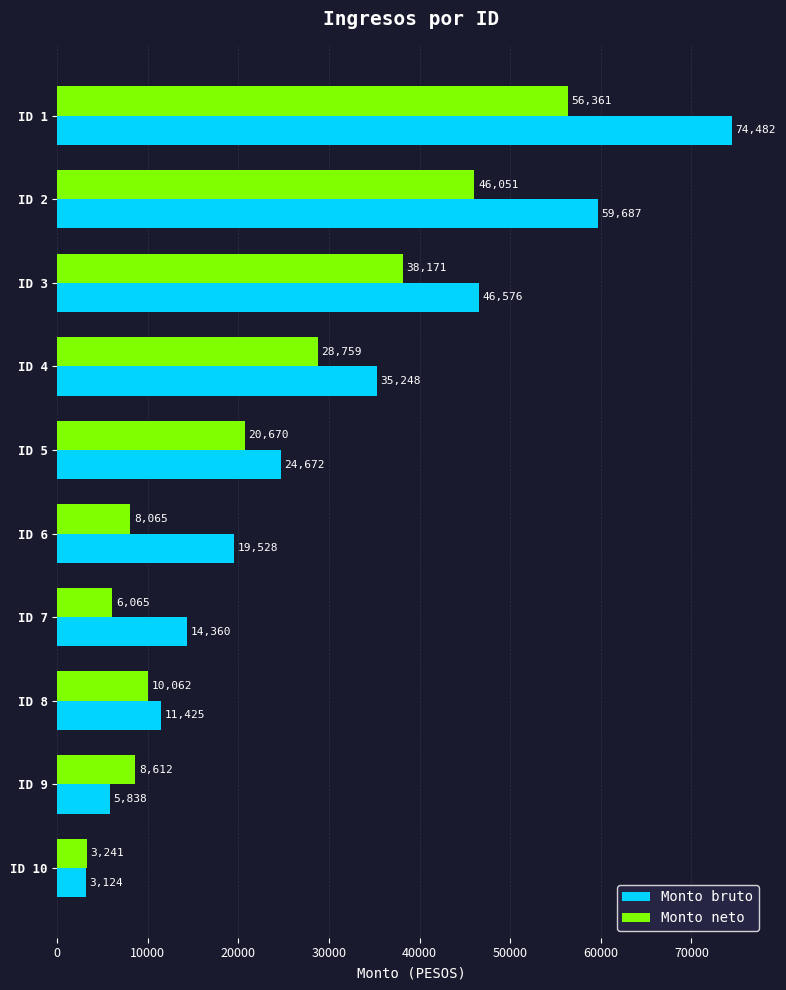

What are all the series names shown in the legend?

Monto bruto, Monto neto